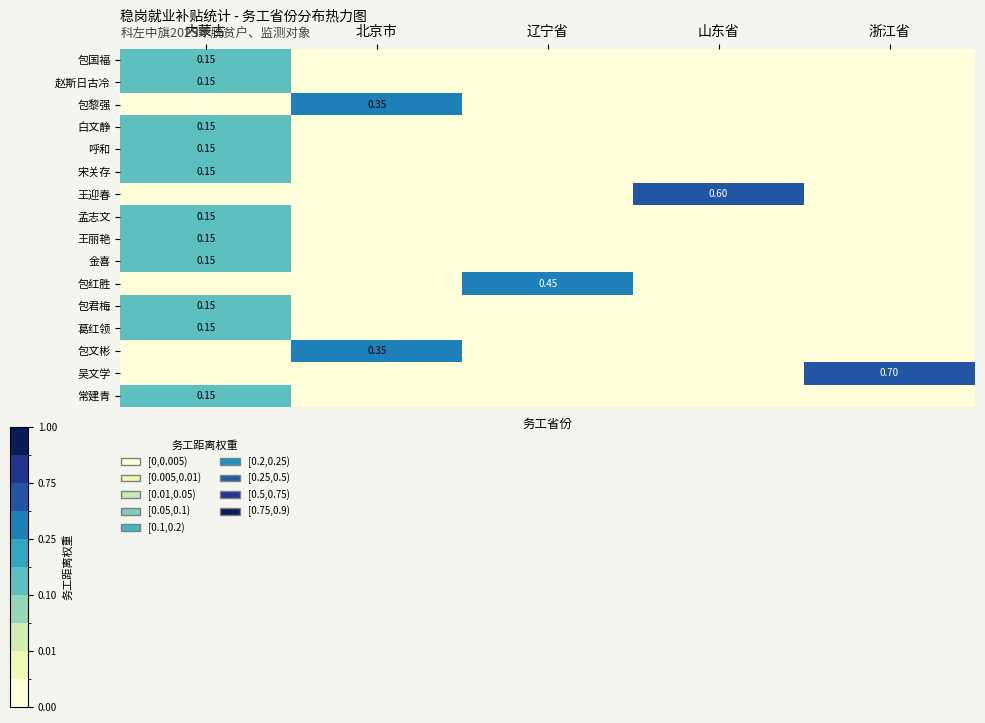

Is the value of 包黎强 at 北京市 greater than the value of 包红胜 at 辽宁省?

No